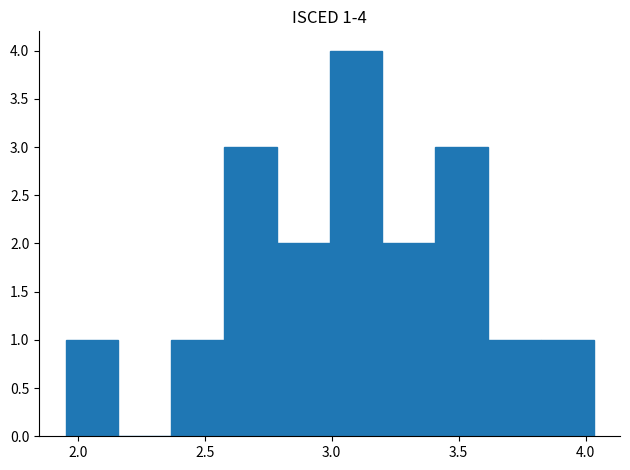

Which range on the x-axis has the tallest bar?

3.00 to 3.20